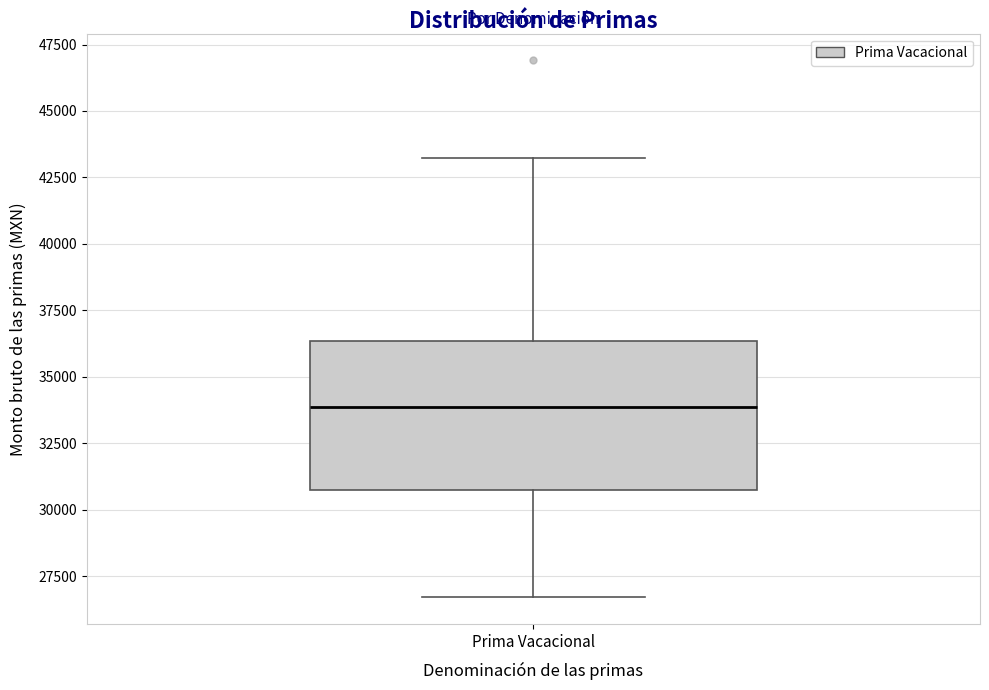

Read this box plot against the y-axis: the position of the median line, the range covered by the box, and the ends of both whiskers. The values are not printed on the chart, so give them approximately, as read against the axis.

median 34000, box 30500 to 36500, whiskers 26500 to 43000